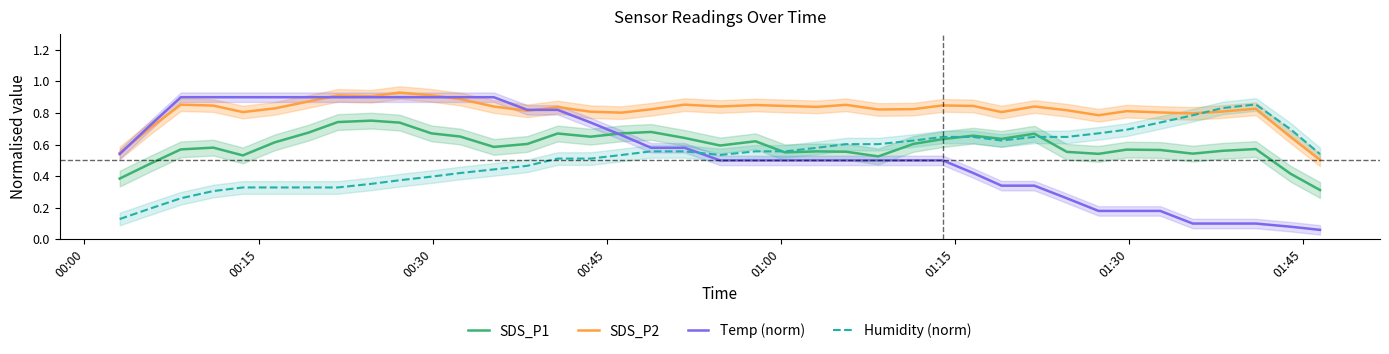

Is this an area chart (filled region under the line)?

No